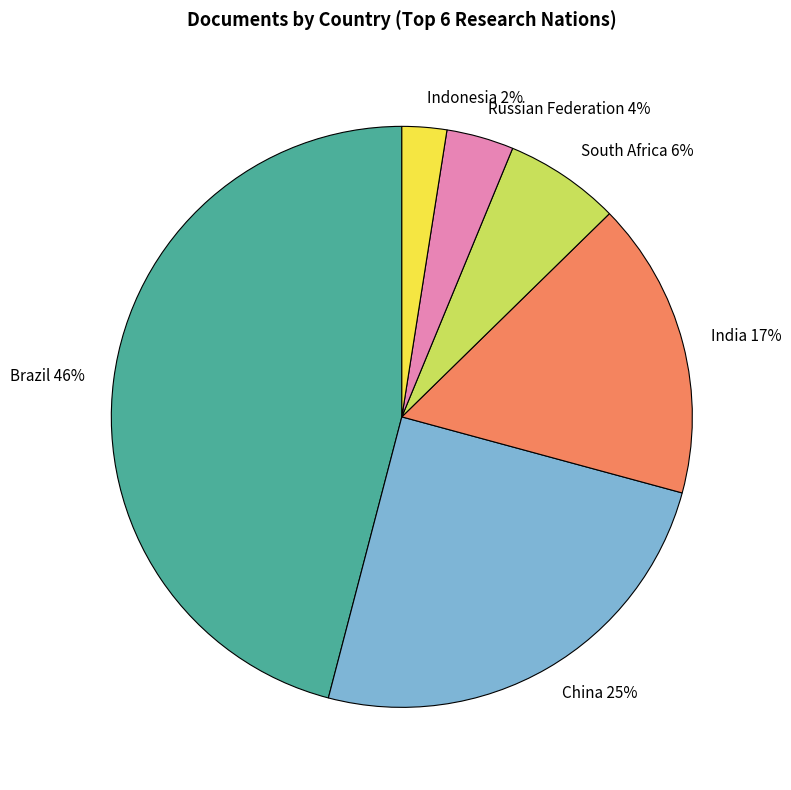

Is Brazil the majority of the pie?

No